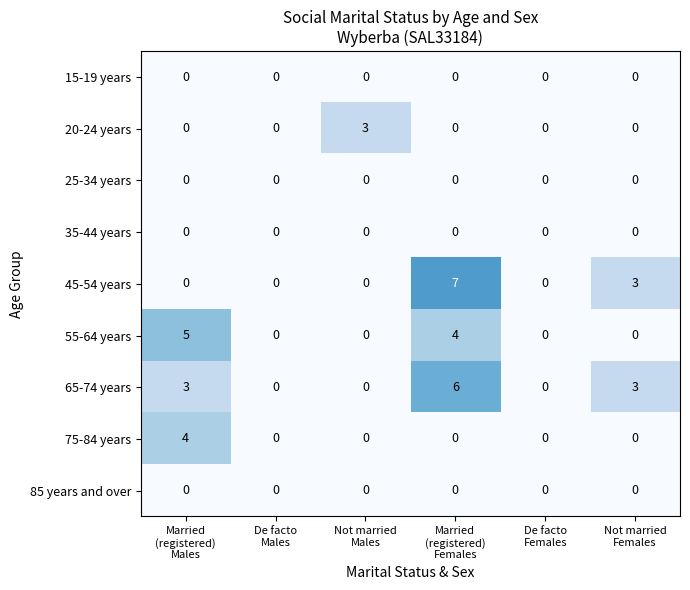

How many data points does each series have?

6